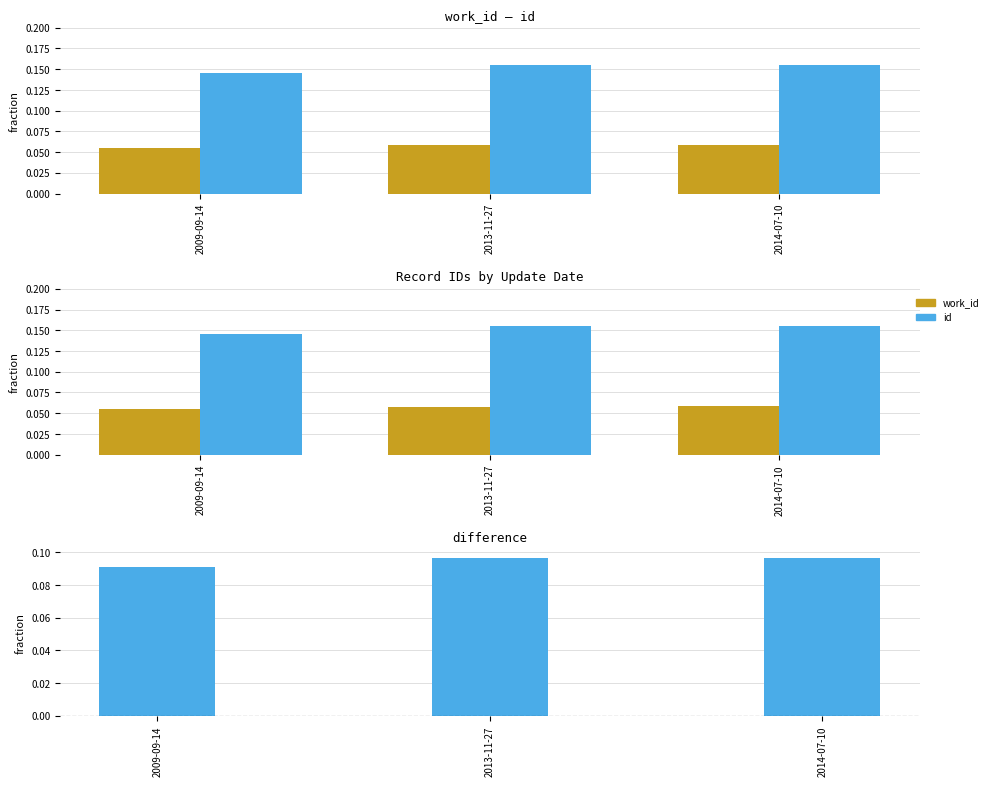

The value of difference at 2013-11-27 is 0.1. True or false?

False